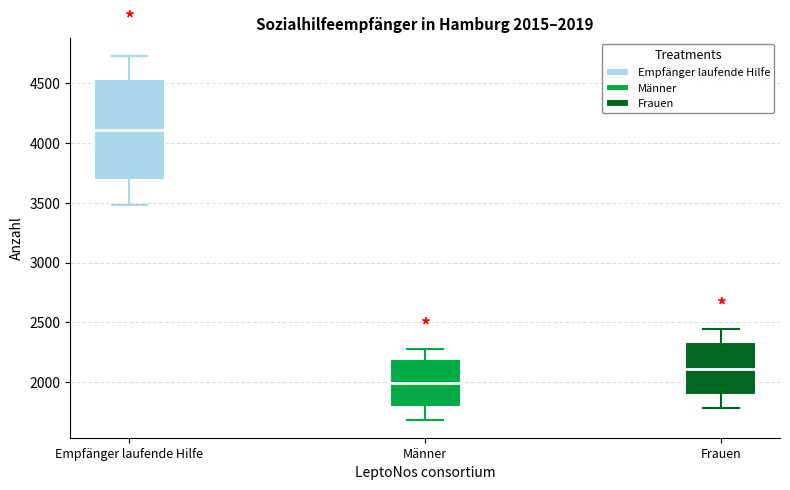

Which box is the tallest, from its lower edge to its upper edge?

Empfänger laufende Hilfe